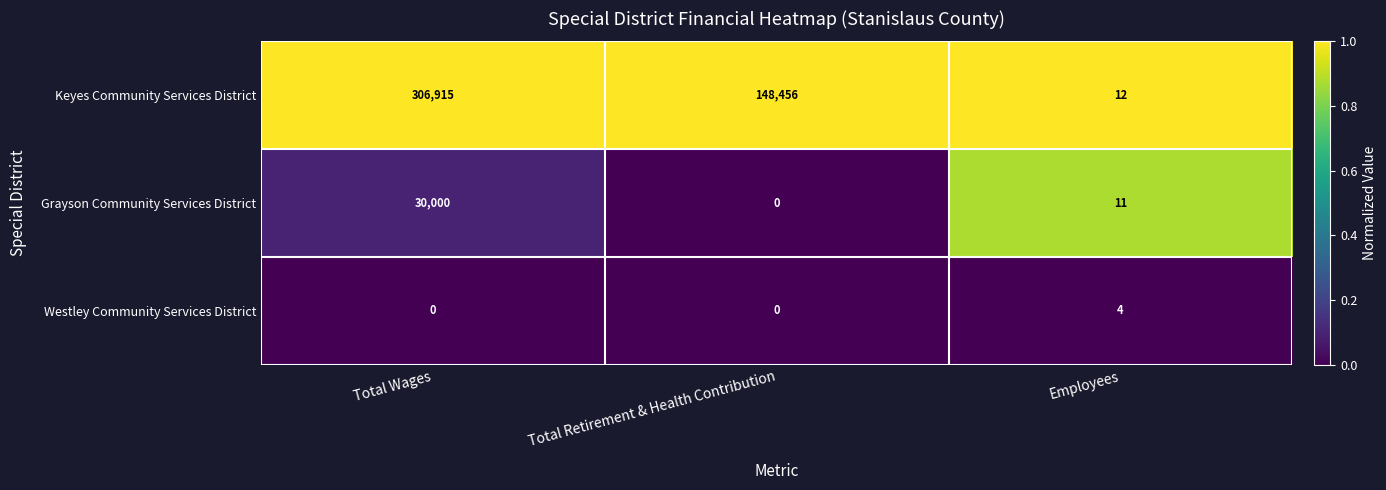

Rank the series by their maximum value, from lowest to highest.

Westley Community Services District, Grayson Community Services District, Keyes Community Services District